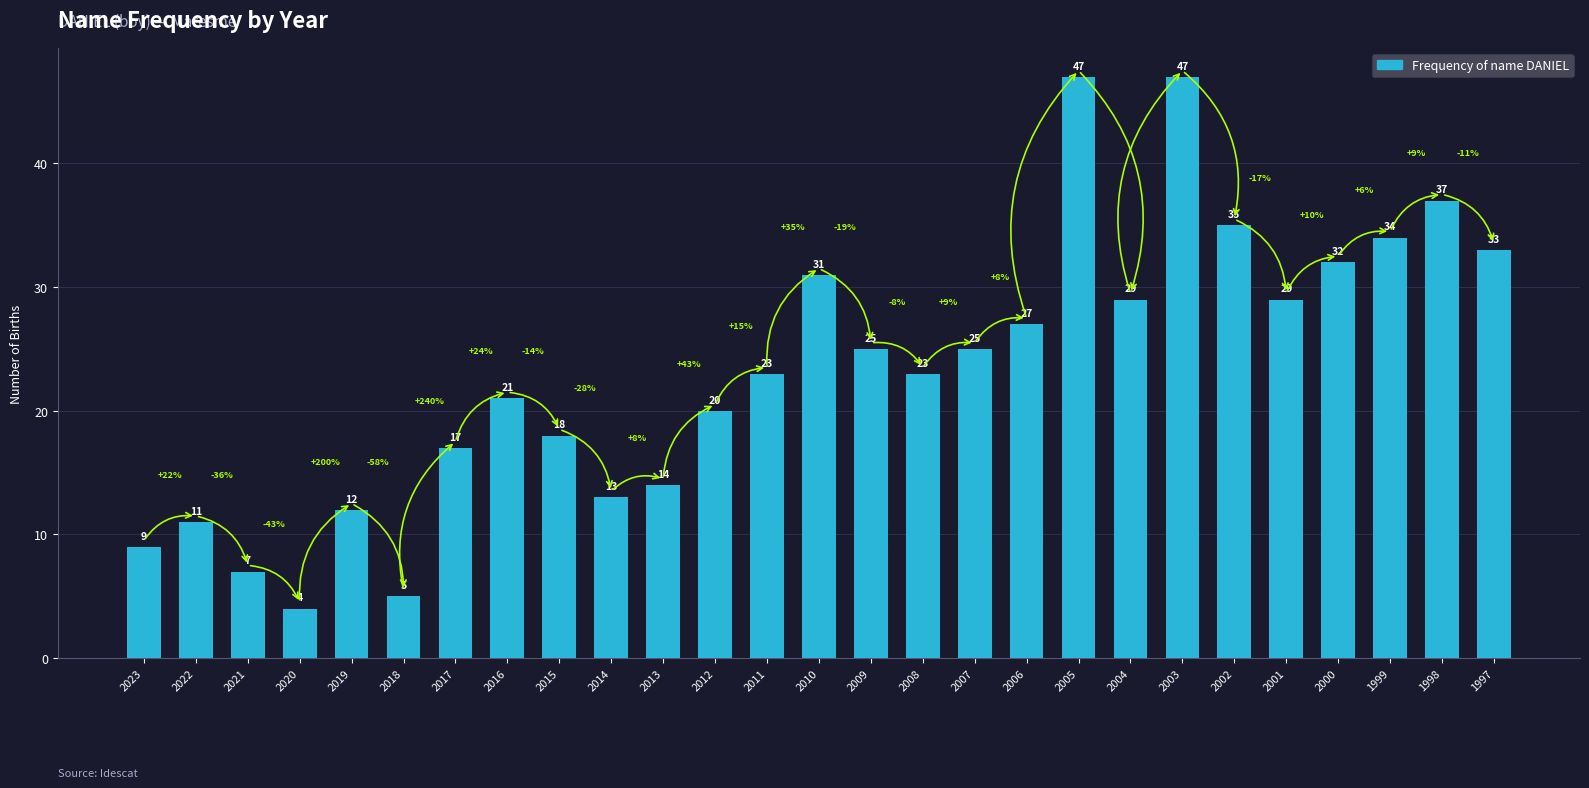

What is the average value?

23